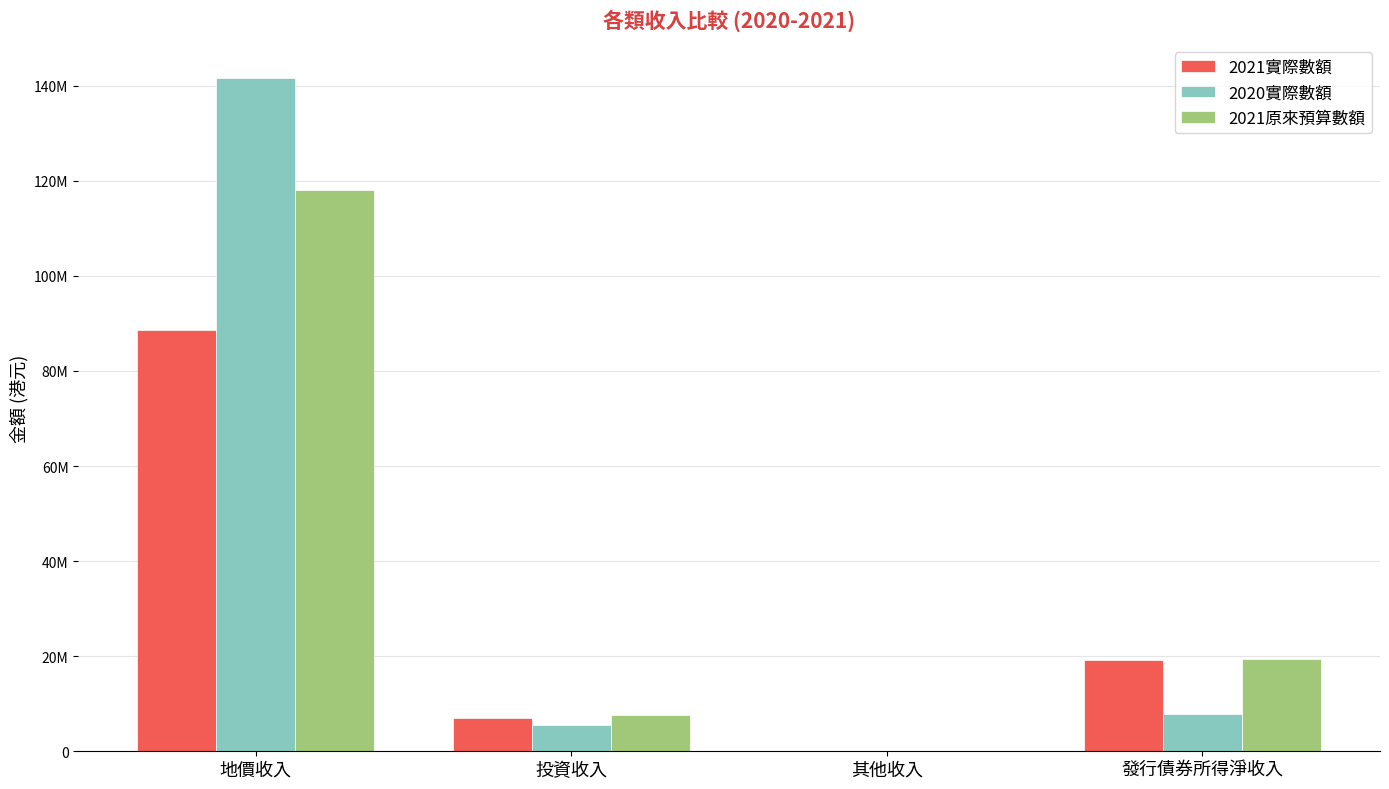

Between 投資收入 and 發行債券所得淨收入, which series saw the biggest shift?

2021實際數額